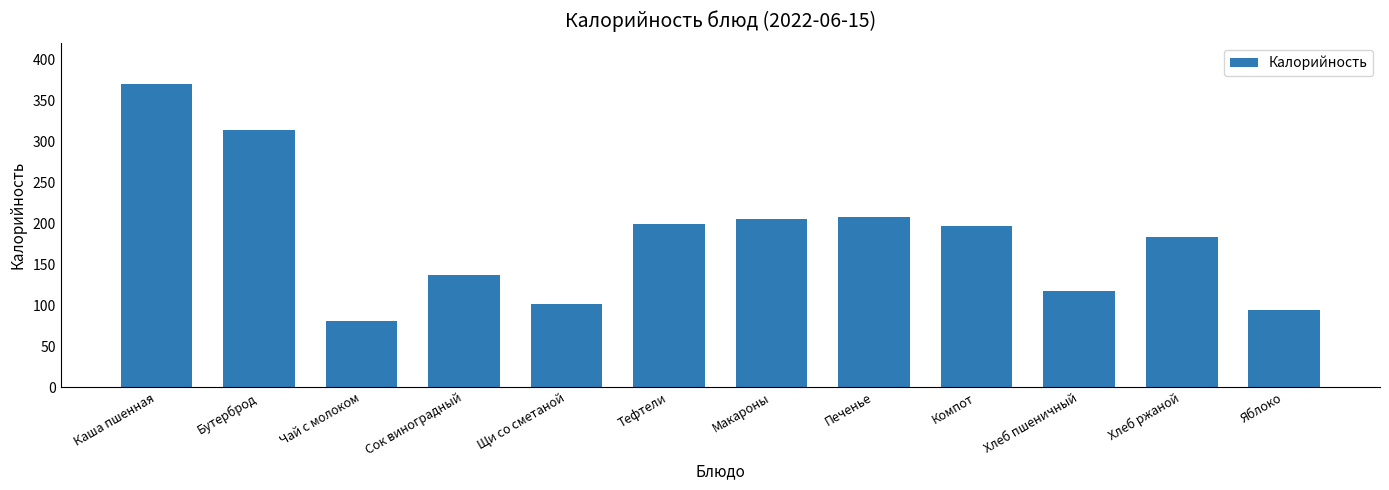

The chart shows a value of 296.1 at Тефтели. True or false?

False